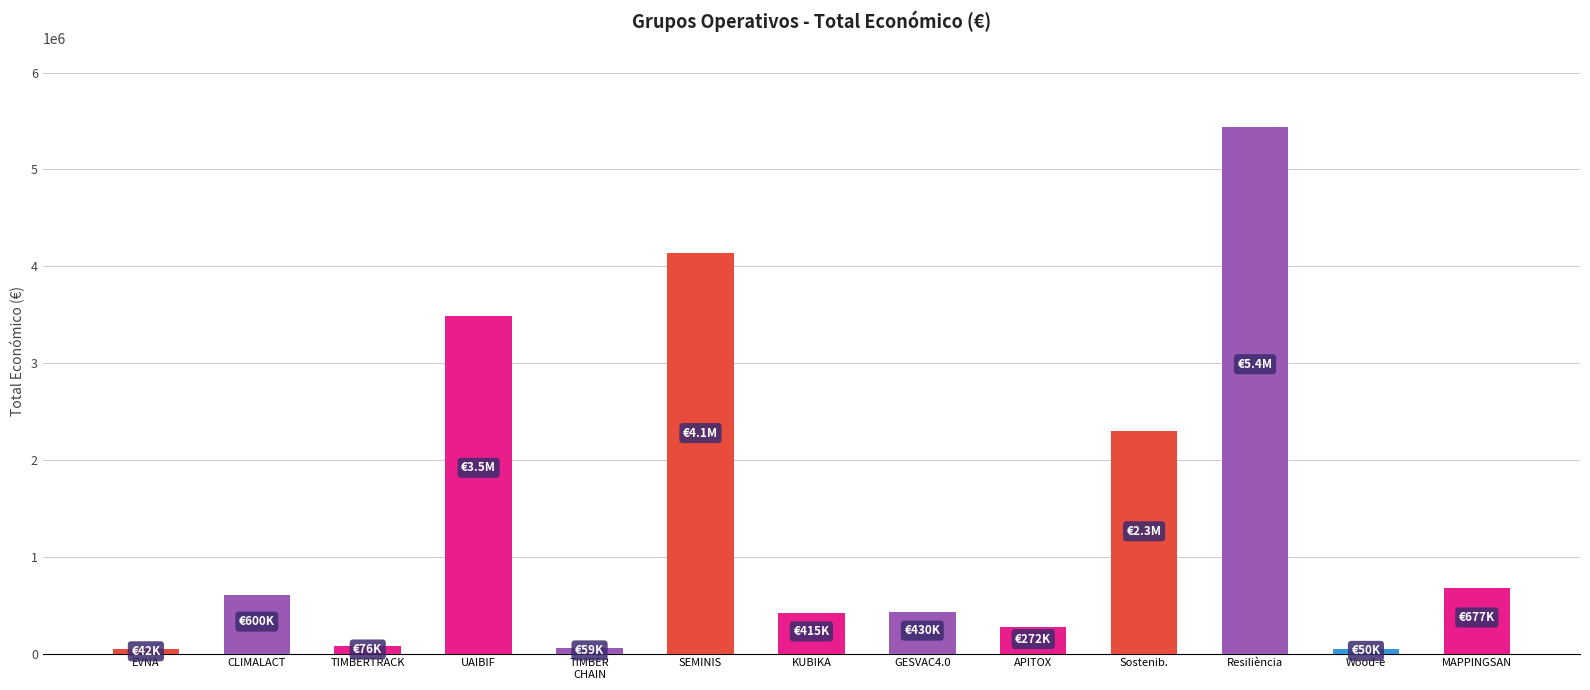

Read the value at UAIBIF, to the nearest 10.

3487020